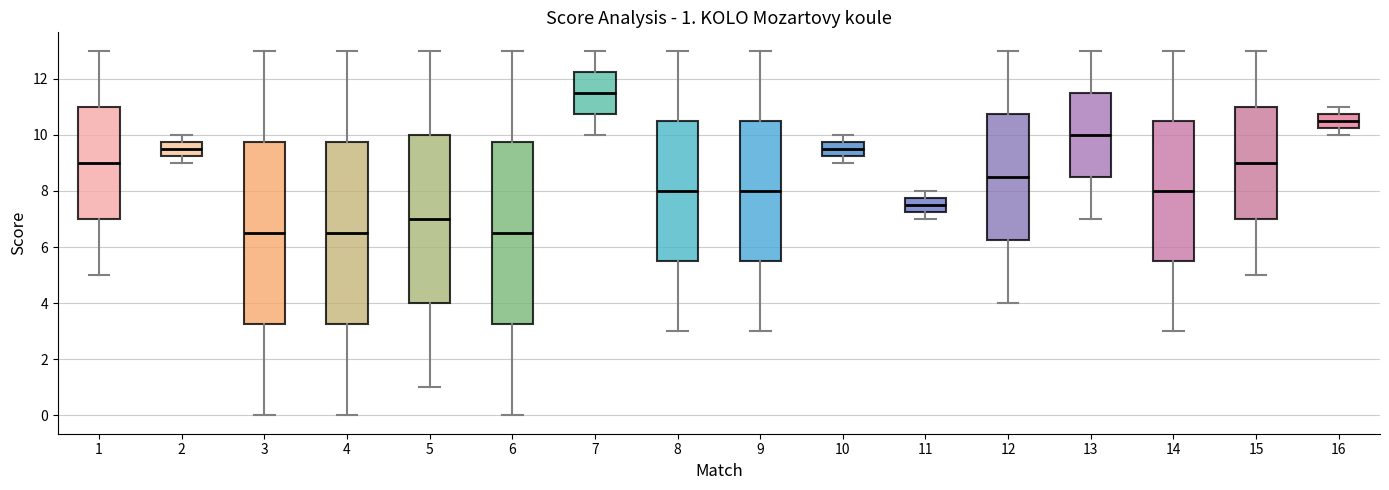

Which box's median line is the highest?

7